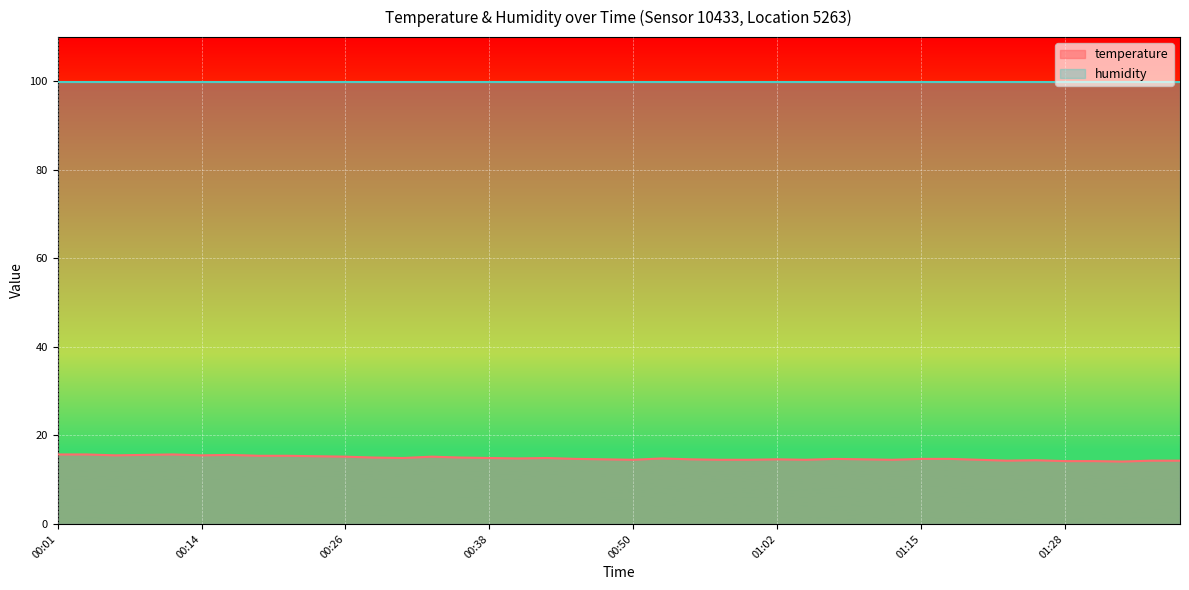

Count the number of categories in the chart.

40